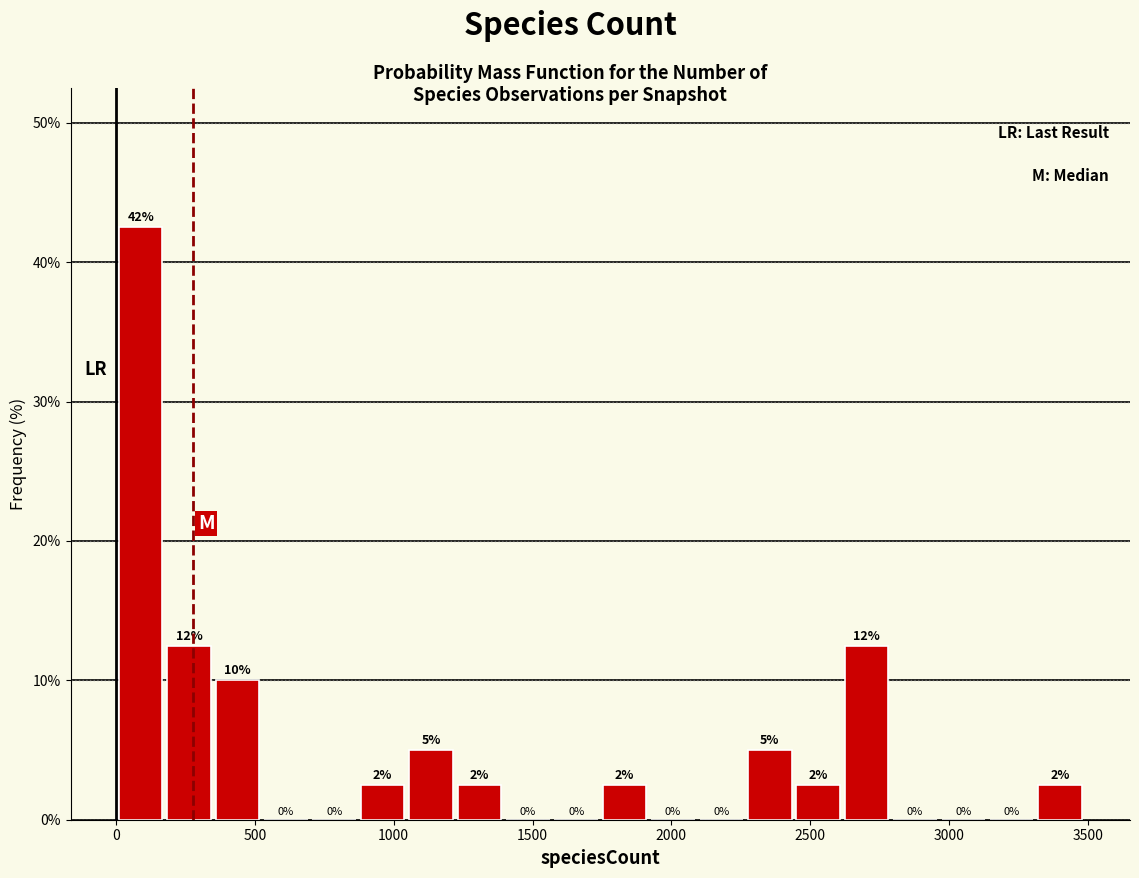

Read against the x-axis, roughly where is the centre of the tallest bar?

100